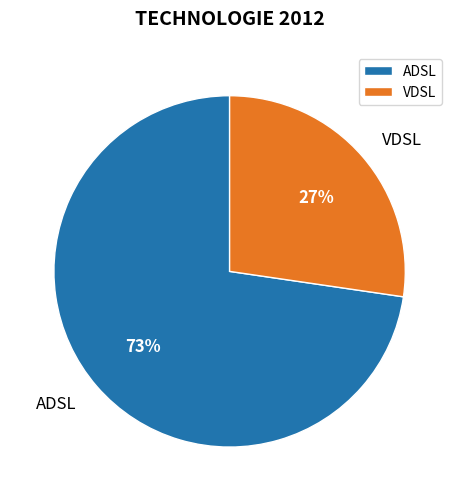

What percentage is the VDSL slice, to the nearest percent?

27%